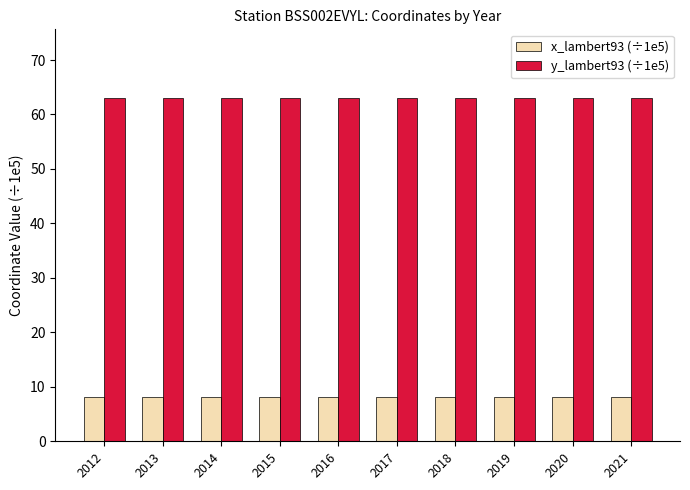

Rank the series by their average value, from highest to lowest.

y_lambert93 (÷1e5), x_lambert93 (÷1e5)